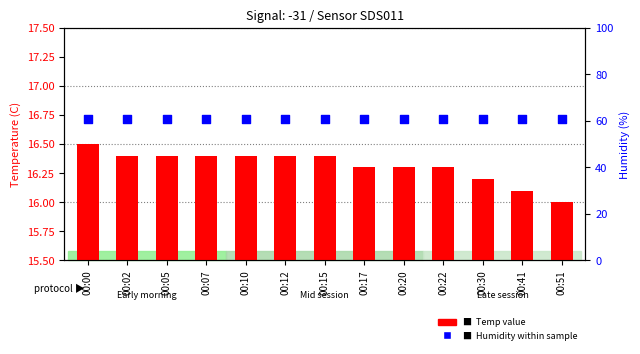

What are all the series names shown in the legend?

Temp, Humidity